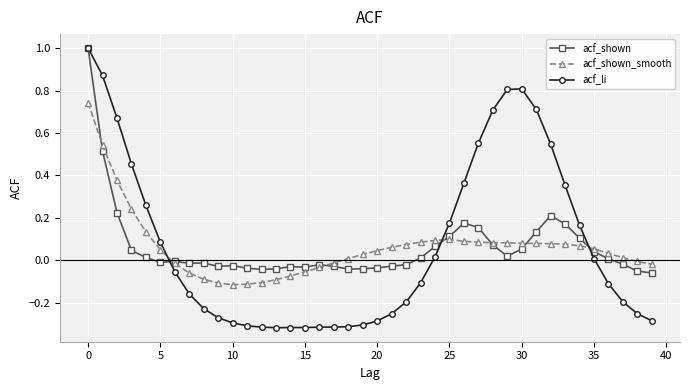

Which series has the widest spread of values?

acf_li